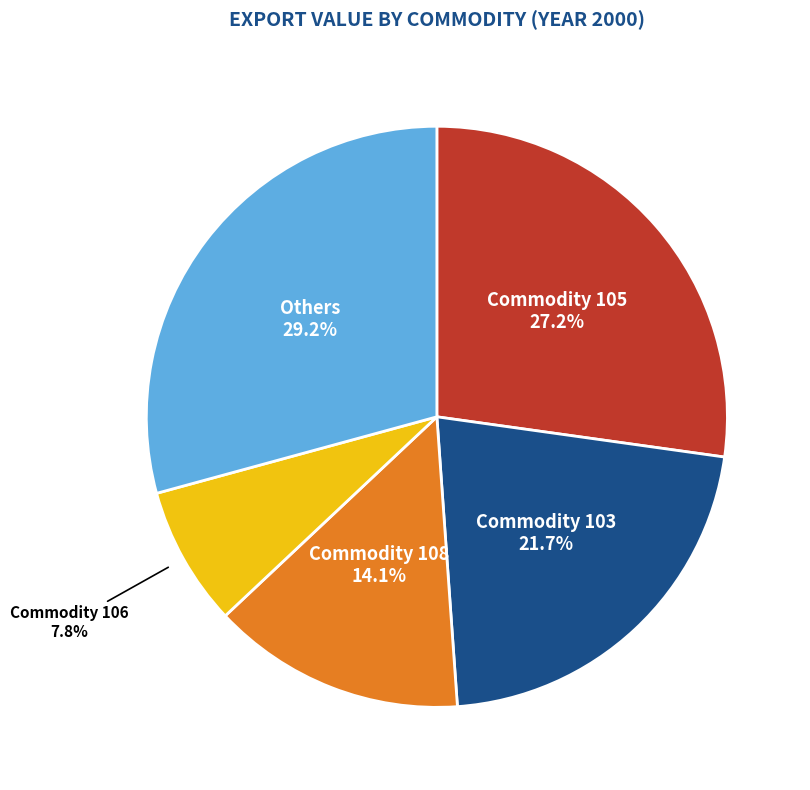

Is there any slice that represents more than half of the pie?

No